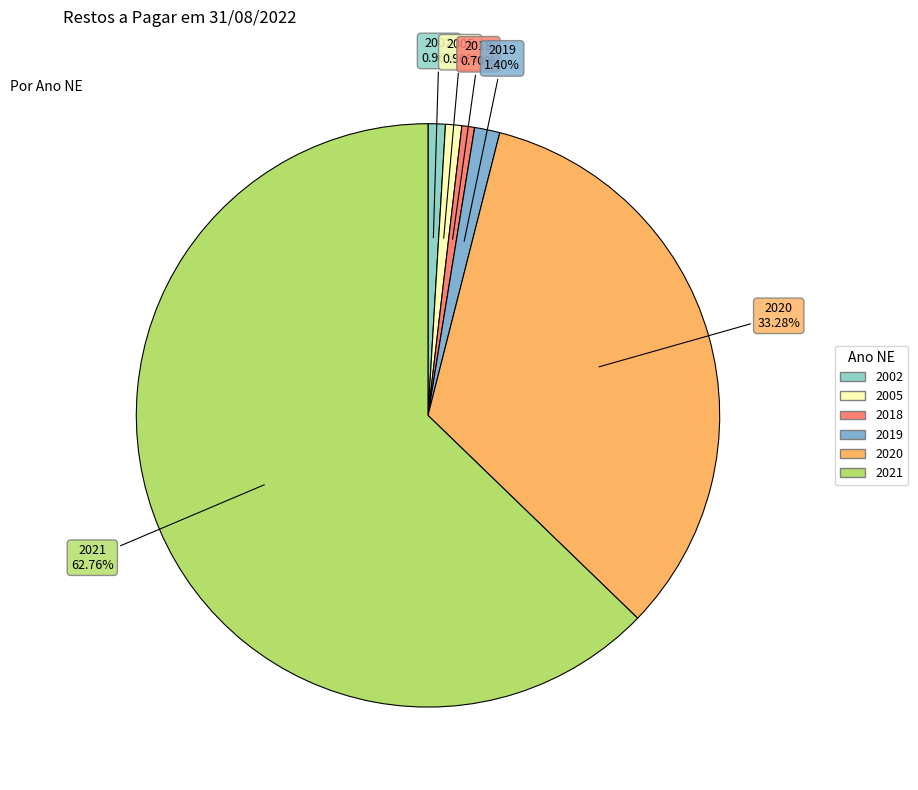

True or false: 2021 accounts for 63% of the total.

True